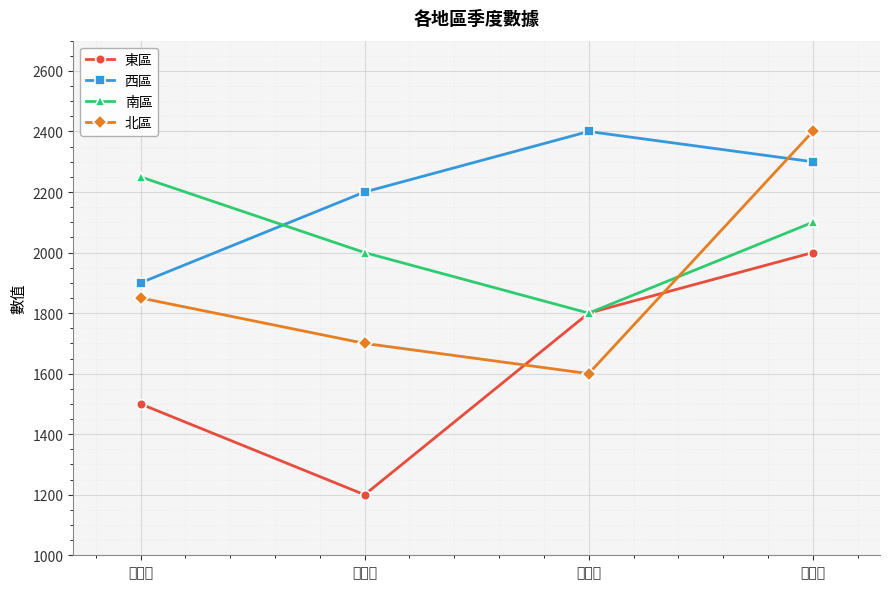

Read the 西區 value at 第二季, to the nearest 10.

2200